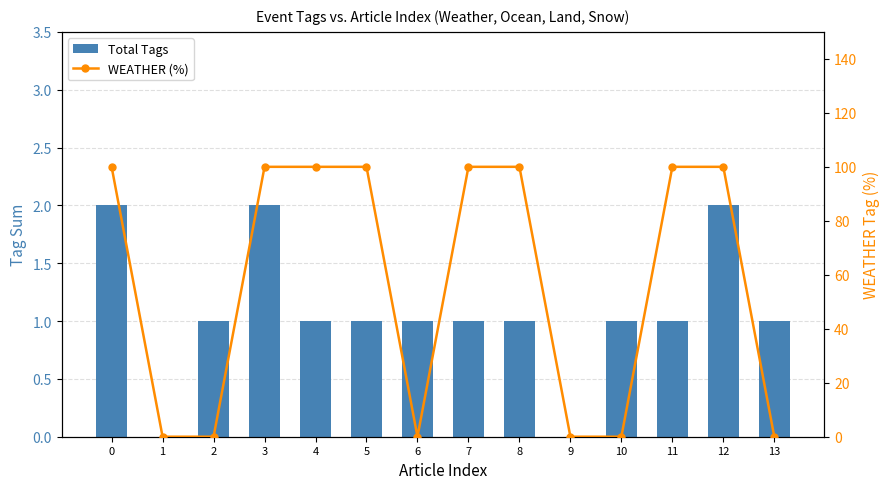

Does the chart contain stacked bars?

No